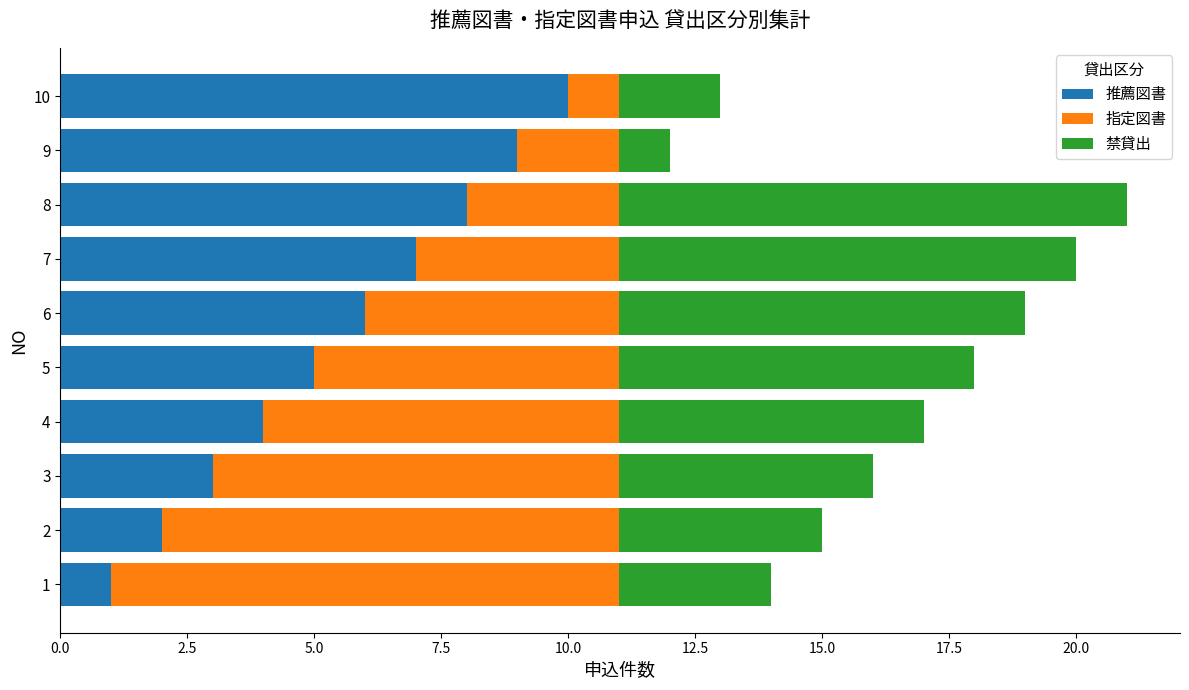

True or false: 推薦図書 has a value of 8 at 8.

True